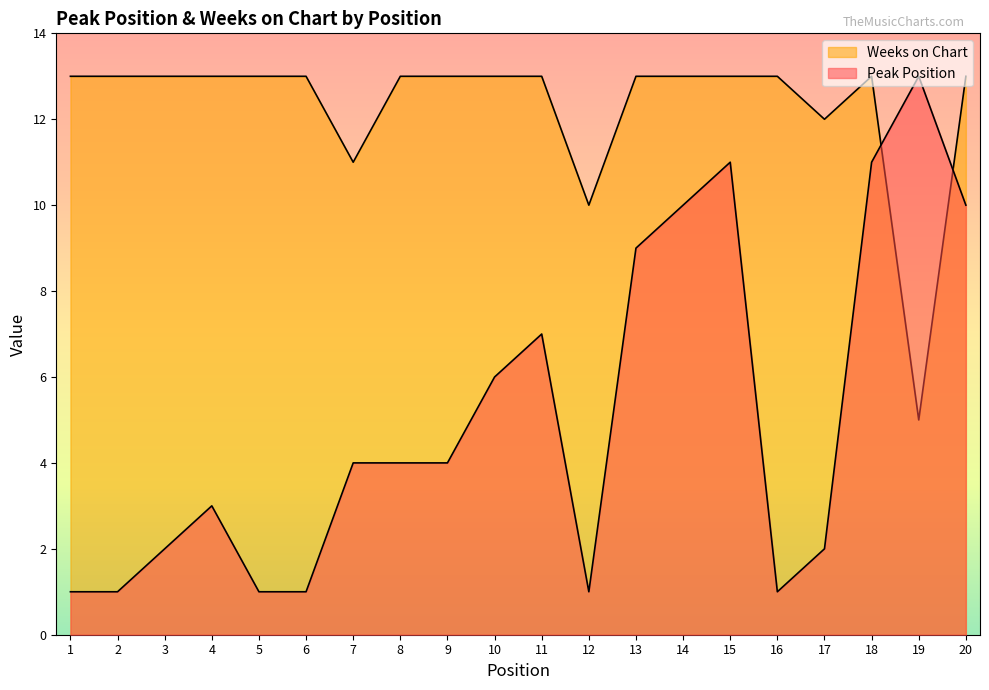

List the series in order of their peak value, highest first.

Peak Position, Weeks on Chart